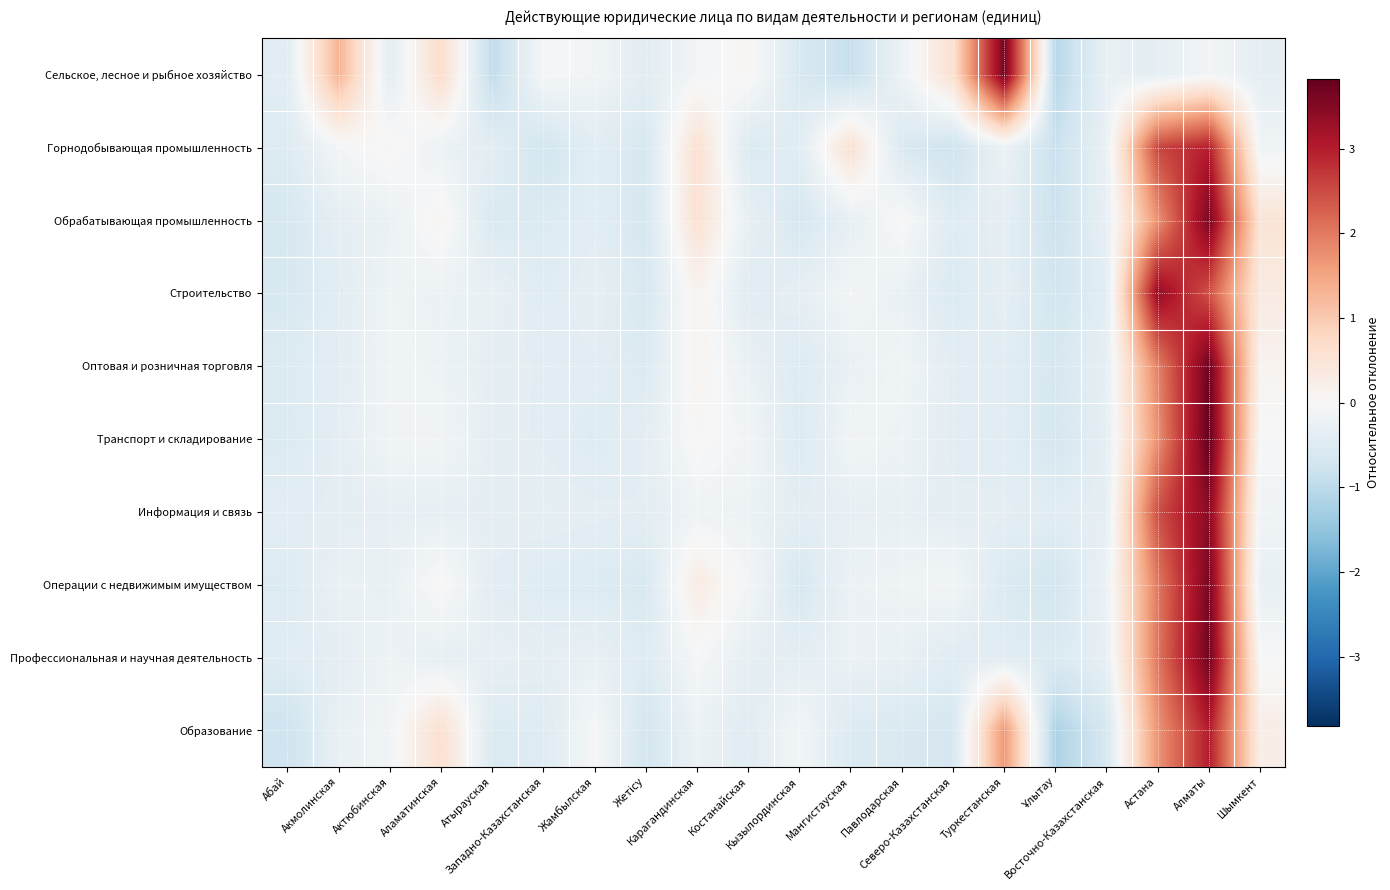

Rank the series by their maximum value, from highest to lowest.

Транспорт и складирование, Оптовая и розничная торговля, Профессиональная и научная деятельность, Сельское, лесное и рыбное хозяйство, Операции с недвижимым имуществом, Обрабатывающая промышленность, Информация и связь, Строительство, Образование, Горнодобывающая промышленность